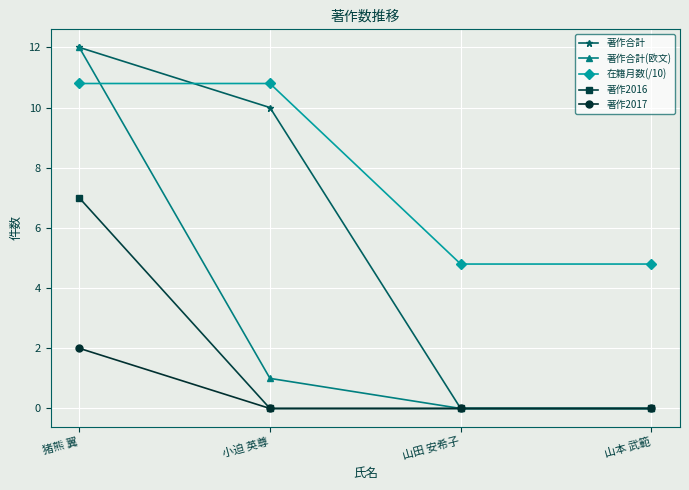

True or false: 在籍月数(/10) has more than 1 interior local peaks.

False